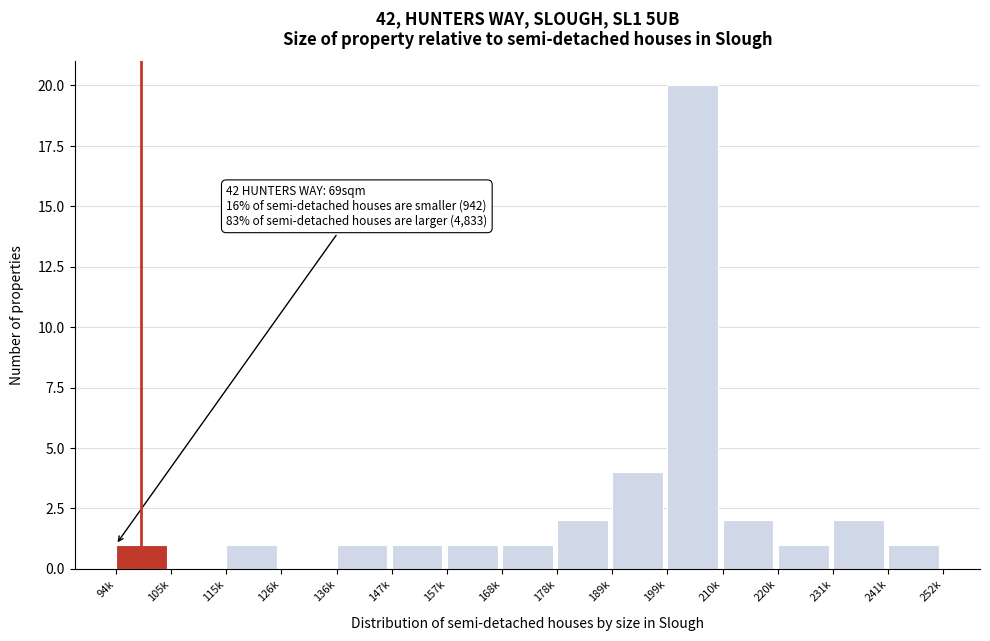

Reading left to right, what are all the values shown in this chart?

94k=1	105k=0	115k=1	126k=0	136k=1	147k=1	157k=1	168k=1	178k=2	189k=4	199k=20	210k=2	220k=1	231k=2	241k=1